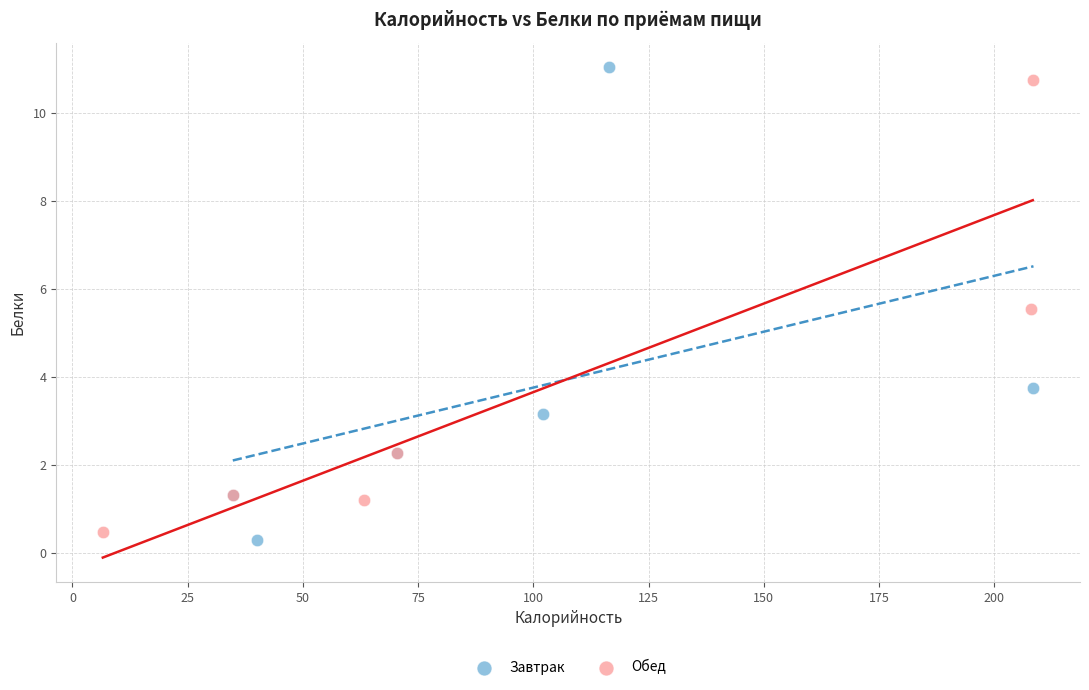

Which series contains the lowest Y value?

Завтрак